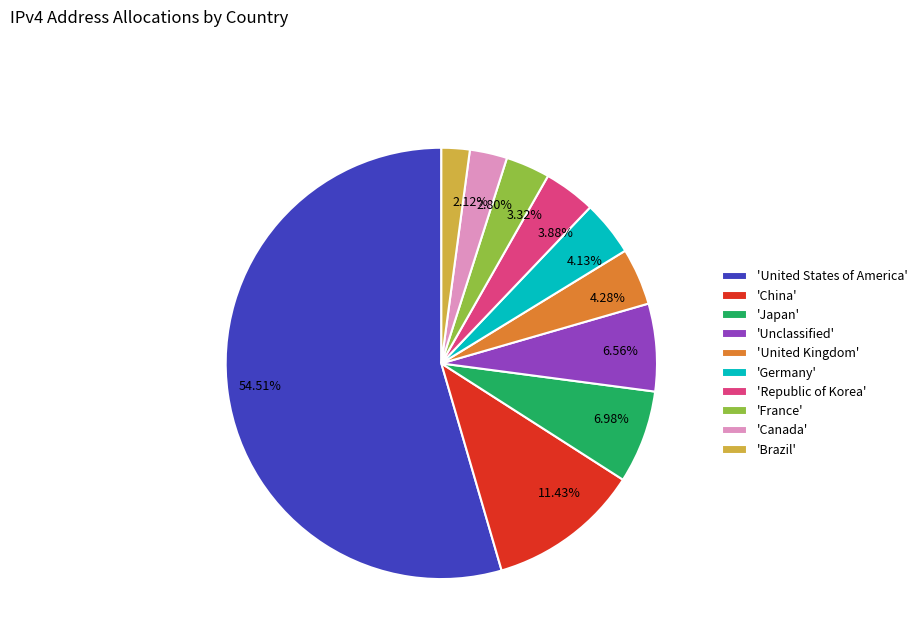

What is the ratio of the value at 54.51% to the value at 4.28%?

12.7